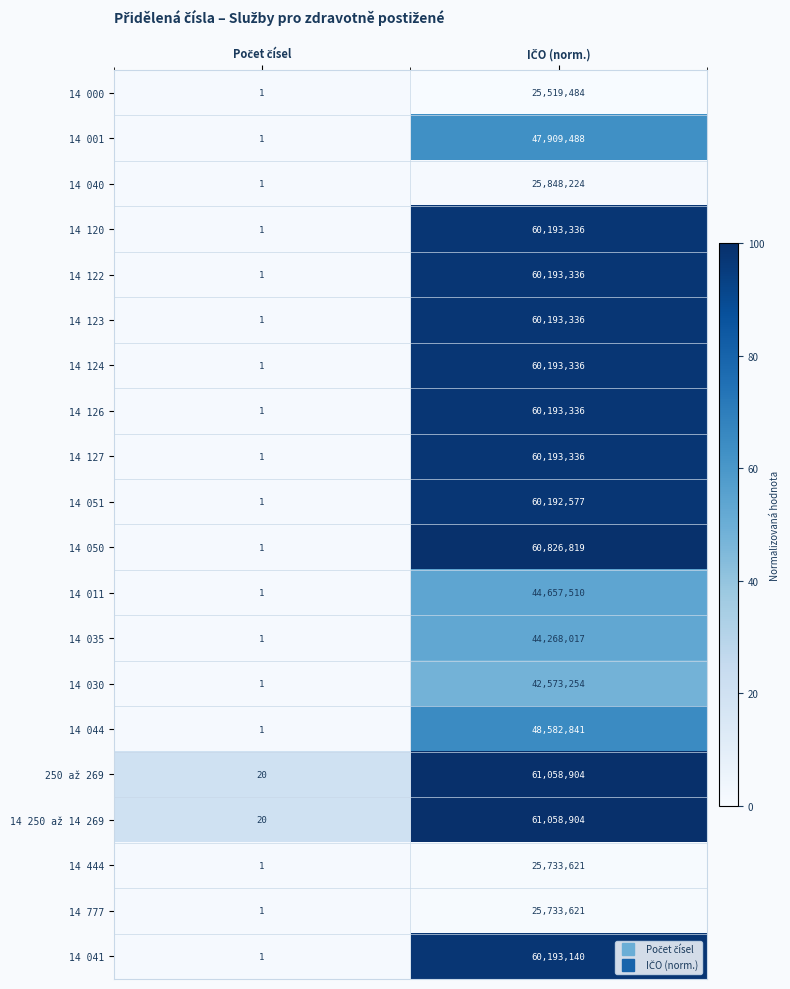

What is the difference between the maximum and minimum values in the 14 050 series?

60826818